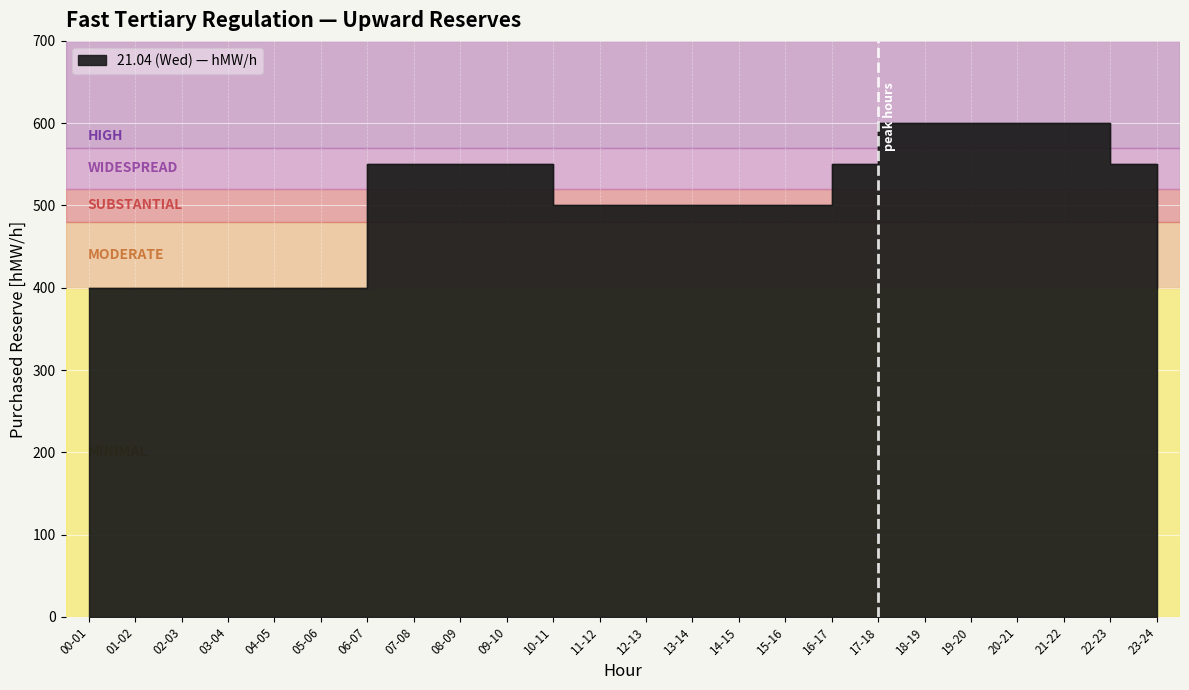

Reading left to right, what are all the values shown in this chart?

00-01=400	01-02=400	02-03=400	03-04=400	04-05=400	05-06=400	06-07=550	07-08=550	08-09=550	09-10=550	10-11=500	11-12=500	12-13=500	13-14=500	14-15=500	15-16=500	16-17=550	17-18=600	18-19=600	19-20=600	20-21=600	21-22=600	22-23=550	23-24=400